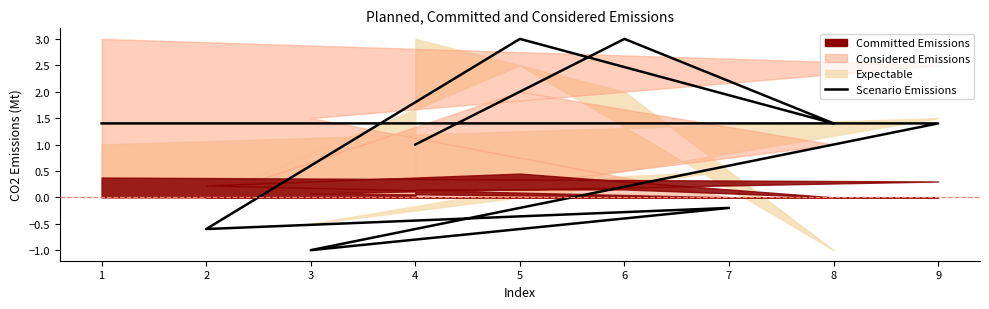

How many lines are shown in the chart?

1